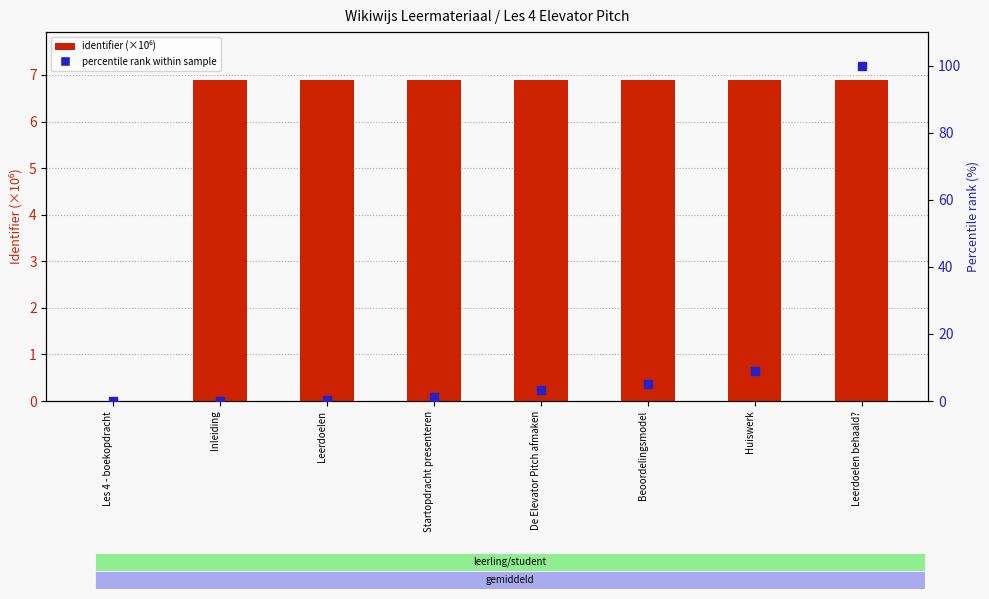

At which category is the sum across all series the highest?

Leerdoelen behaald?